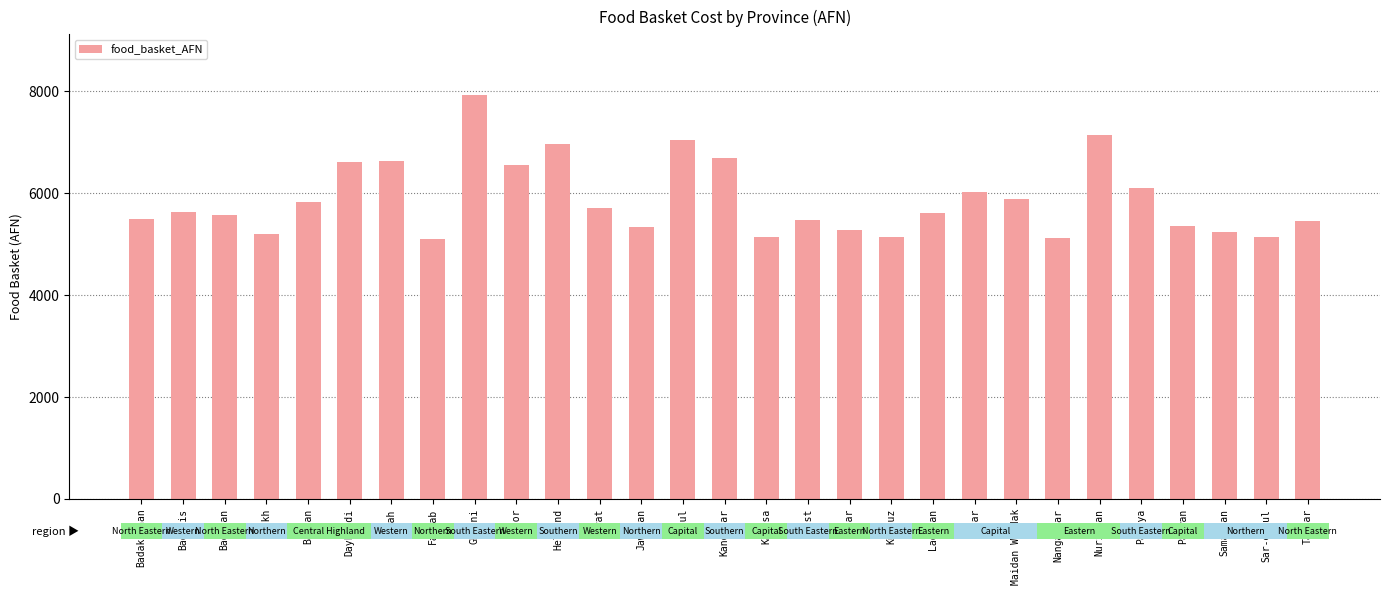

How many series are shown in this chart?

1